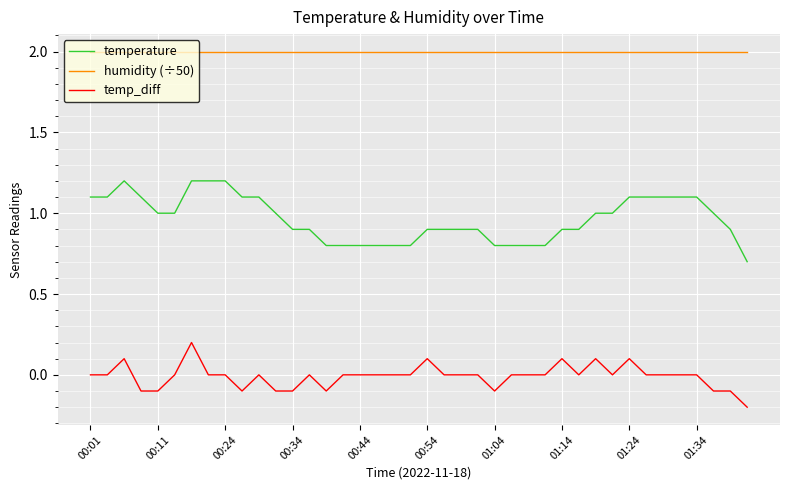

List the series in order of their peak value, lowest first.

temp_diff, temperature, humidity (÷50)